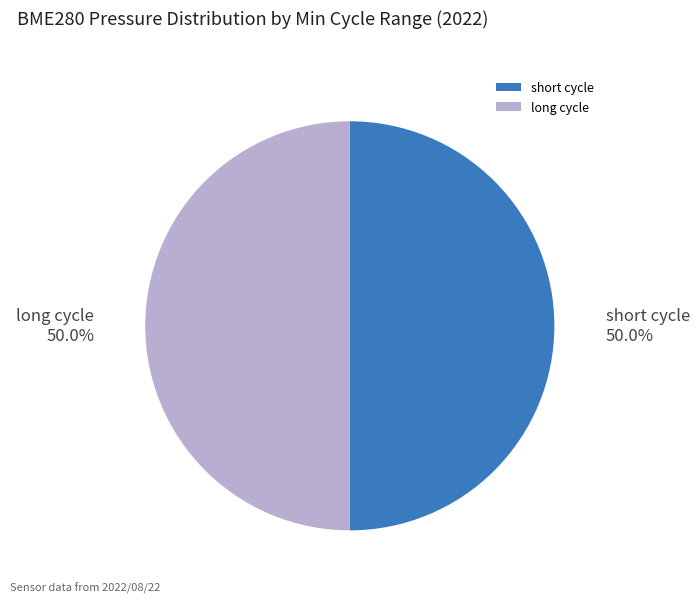

Count the number of slices in the pie.

2